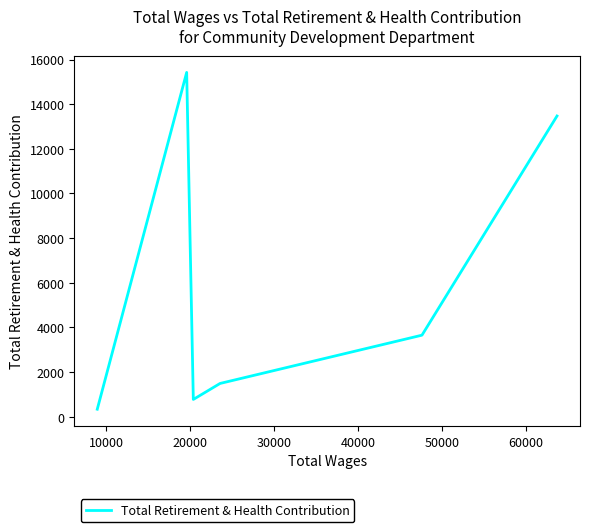

What is the greatest value displayed?

15425